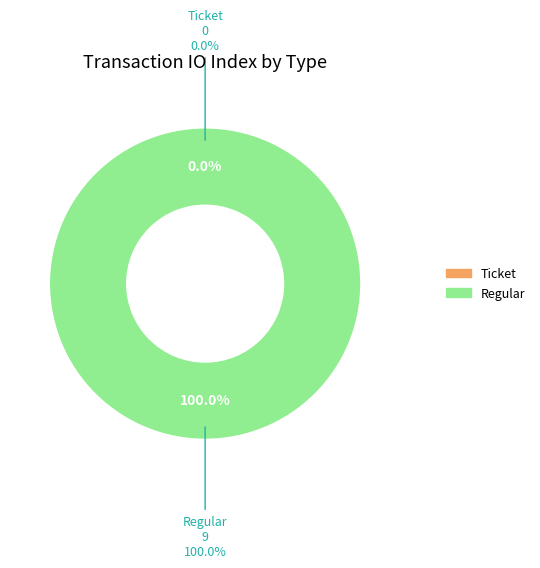

Which slice represents more than half of the pie?

Regular (io_index=9)